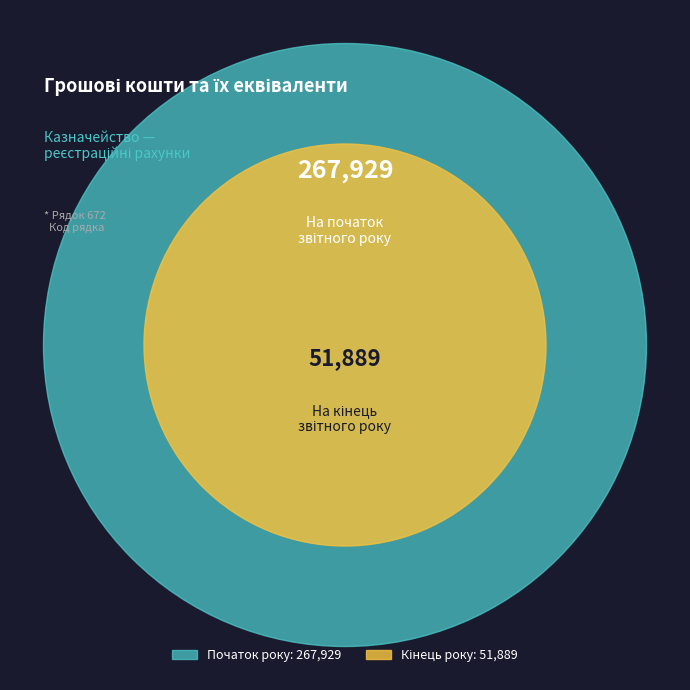

To the nearest percent, what is the average slice percentage?

50%